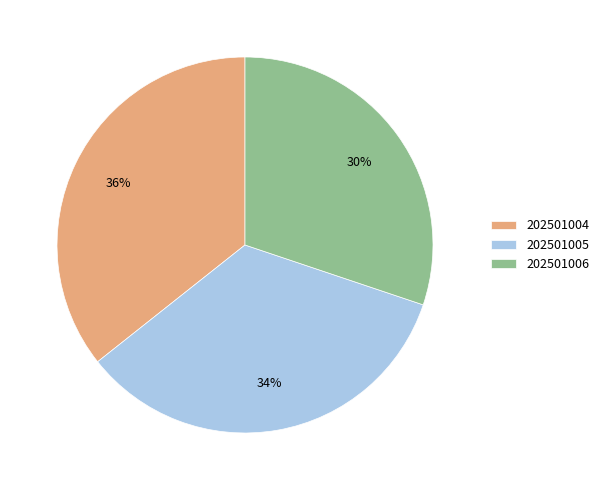

Which category has the biggest portion of the pie?

202501004